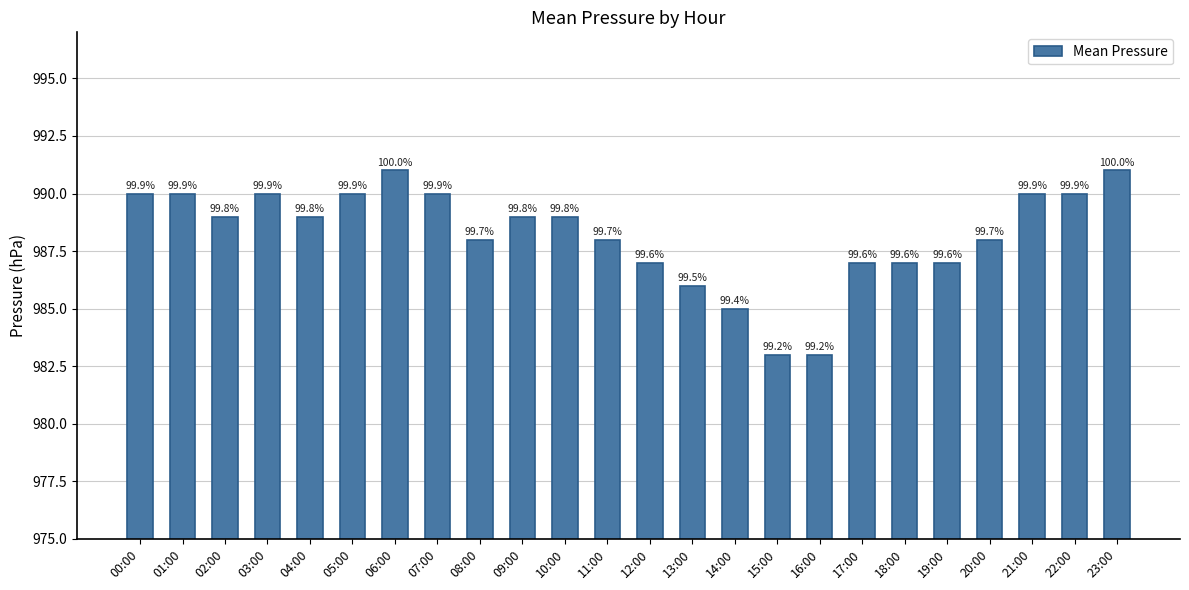

Does the chart contain any negative values?

No